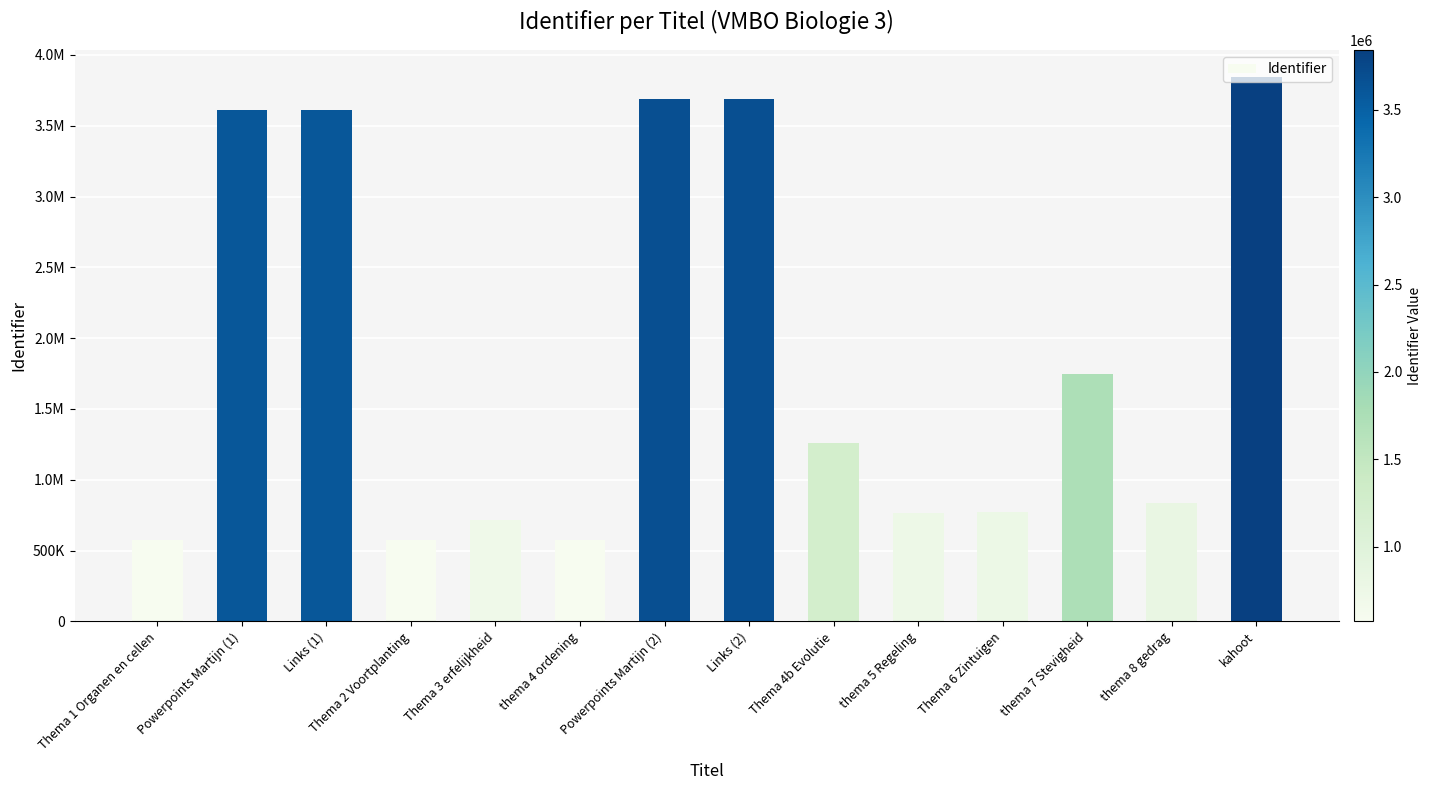

Where does the data first go above 1259318?

Powerpoints Martijn (1)